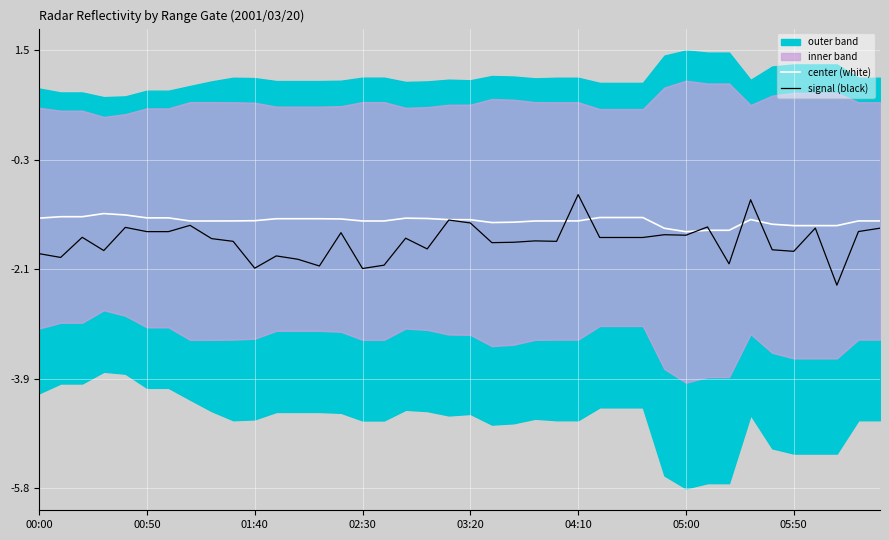

The value of center (white) at 9 is -1.3. True or false?

True